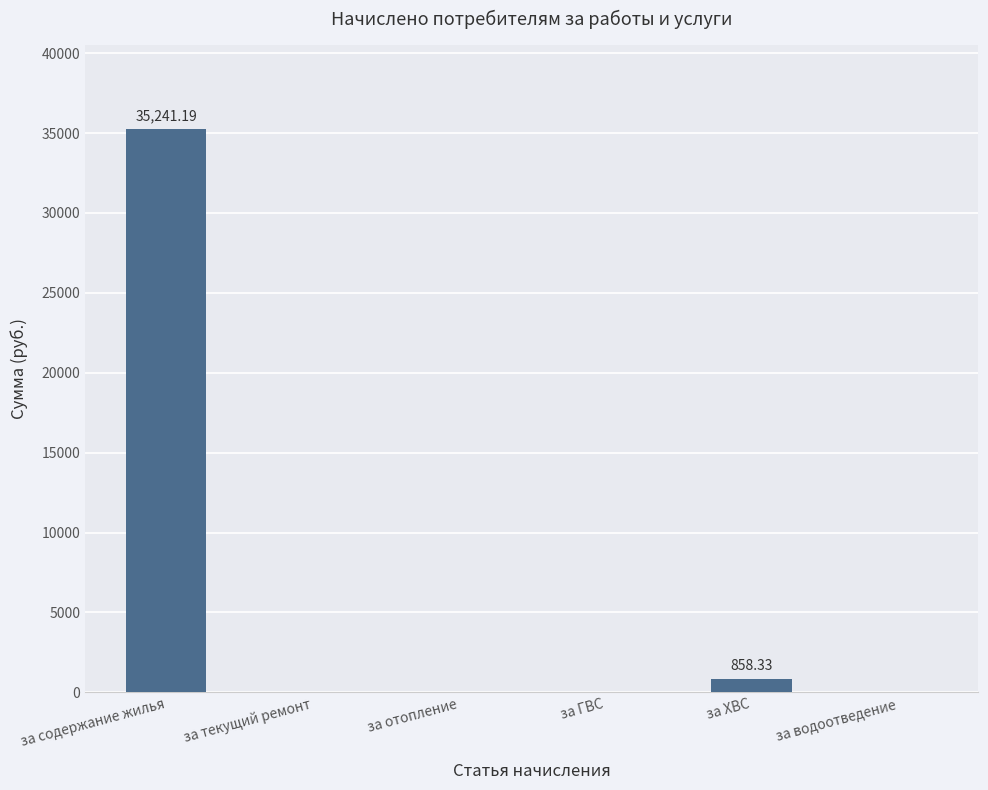

At which category does the chart reach its peak across all series?

за содержание жилья